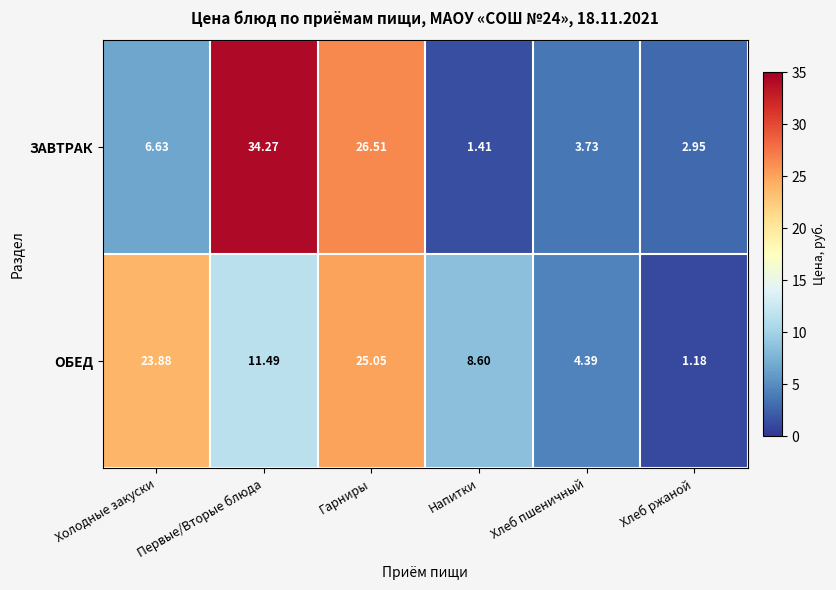

Rank the series by their average value, from highest to lowest.

ЗАВТРАК, ОБЕД